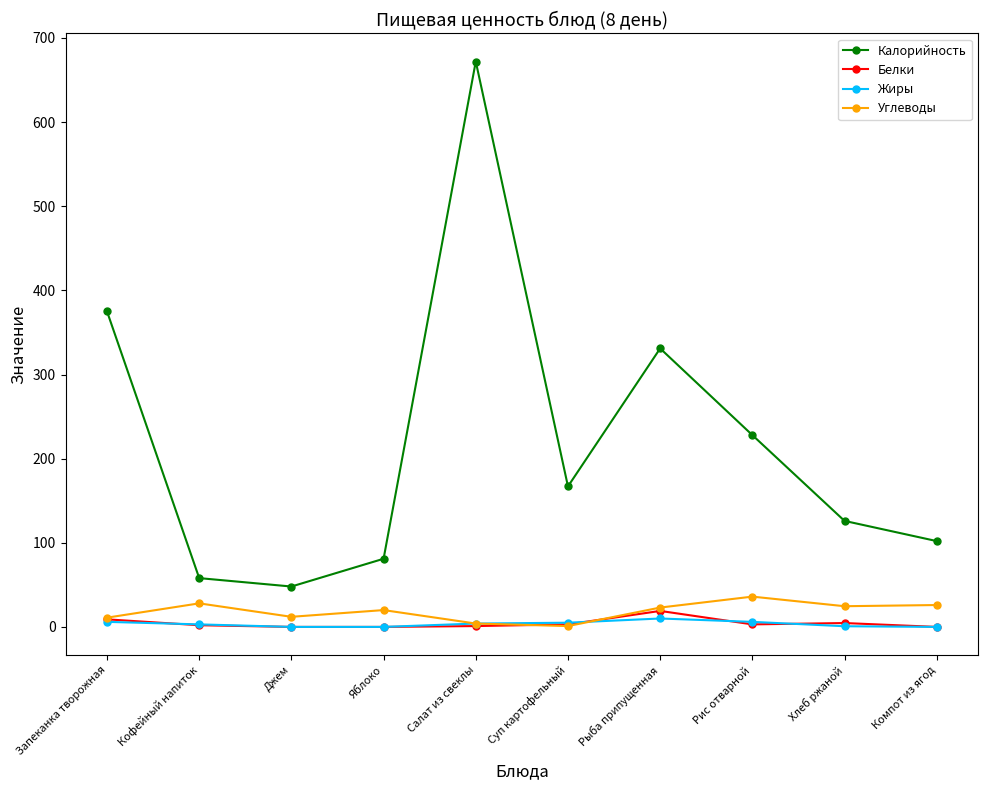

Which label corresponds to the largest value in the chart?

Салат из свеклы